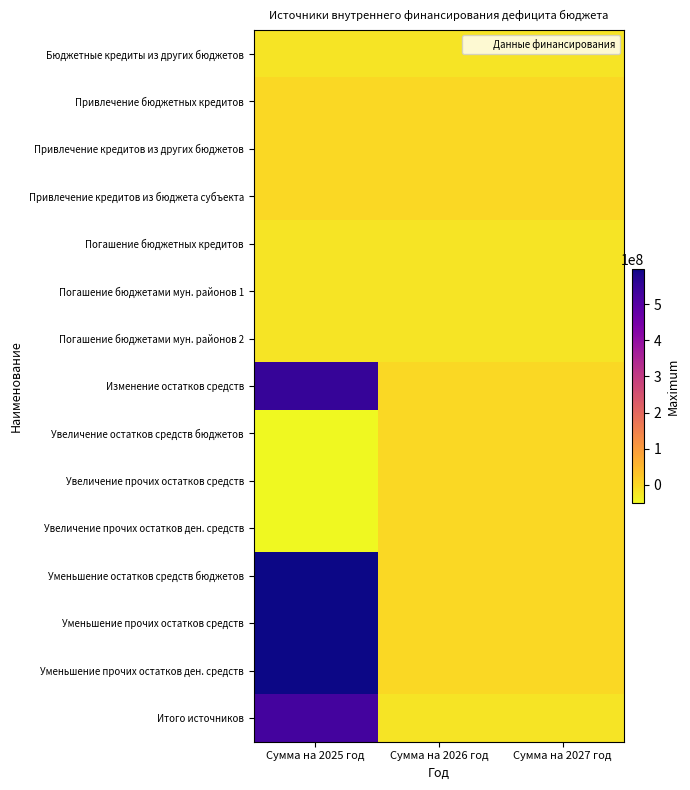

Reading left to right, extract all data points from this chart.

Бюджетные кредиты из других бюджетов: Сумма на 2025 год=-18333333.3	Сумма на 2026 год=-18333333.3	Сумма на 2027 год=-18333333.3
Привлечение бюджетных кредитов: Сумма на 2025 год=0.0	Сумма на 2026 год=0.0	Сумма на 2027 год=0.0
Привлечение кредитов из других бюджетов: Сумма на 2025 год=0.0	Сумма на 2026 год=0.0	Сумма на 2027 год=0.0
Привлечение кредитов из бюджета субъекта: Сумма на 2025 год=0.0	Сумма на 2026 год=0.0	Сумма на 2027 год=0.0
Погашение бюджетных кредитов: Сумма на 2025 год=-18333333.3	Сумма на 2026 год=-18333333.3	Сумма на 2027 год=-18333333.3
Погашение бюджетами мун. районов 1: Сумма на 2025 год=-18333333.3	Сумма на 2026 год=-18333333.3	Сумма на 2027 год=-18333333.3
Погашение бюджетами мун. районов 2: Сумма на 2025 год=-18333333.3	Сумма на 2026 год=-18333333.3	Сумма на 2027 год=-18333333.3
Изменение остатков средств: Сумма на 2025 год=547012343.0	Сумма на 2026 год=0.0	Сумма на 2027 год=0.0
Увеличение остатков средств бюджетов: Сумма на 2025 год=-50580197.0	Сумма на 2026 год=0.0	Сумма на 2027 год=0.0
Увеличение прочих остатков средств: Сумма на 2025 год=-50580197.0	Сумма на 2026 год=0.0	Сумма на 2027 год=0.0
Увеличение прочих остатков ден. средств: Сумма на 2025 год=-50580197.0	Сумма на 2026 год=0.0	Сумма на 2027 год=0.0
Уменьшение остатков средств бюджетов: Сумма на 2025 год=597592539.9	Сумма на 2026 год=0.0	Сумма на 2027 год=0.0
Уменьшение прочих остатков средств: Сумма на 2025 год=597592539.9	Сумма на 2026 год=0.0	Сумма на 2027 год=0.0
Уменьшение прочих остатков ден. средств: Сумма на 2025 год=597592539.9	Сумма на 2026 год=0.0	Сумма на 2027 год=0.0
Итого источников: Сумма на 2025 год=528679009.6	Сумма на 2026 год=-18333333.3	Сумма на 2027 год=-18333333.3